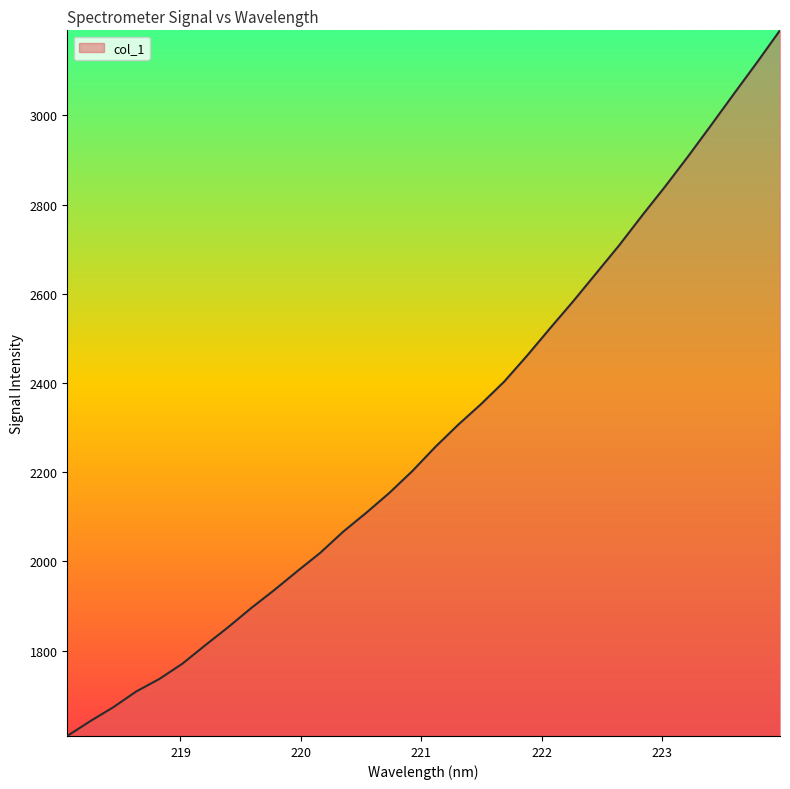

What is the difference between the maximum and minimum values?

1582.1